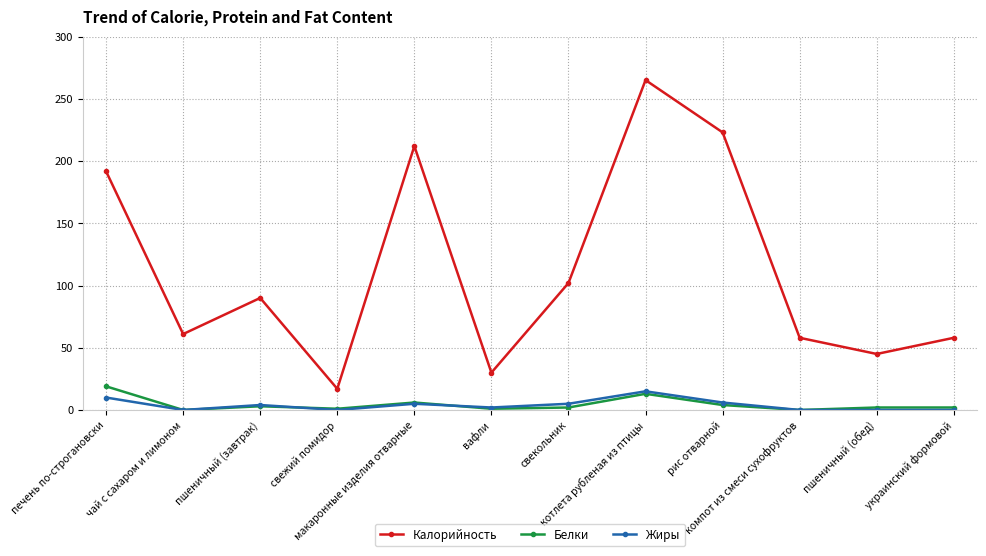

The Жиры series shows 4.0 at пшеничный (завтрак). True or false?

True